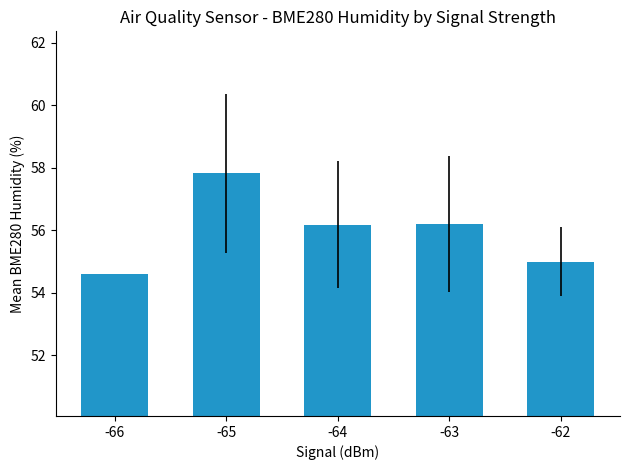

Between -63 and -66, which is larger?

-63